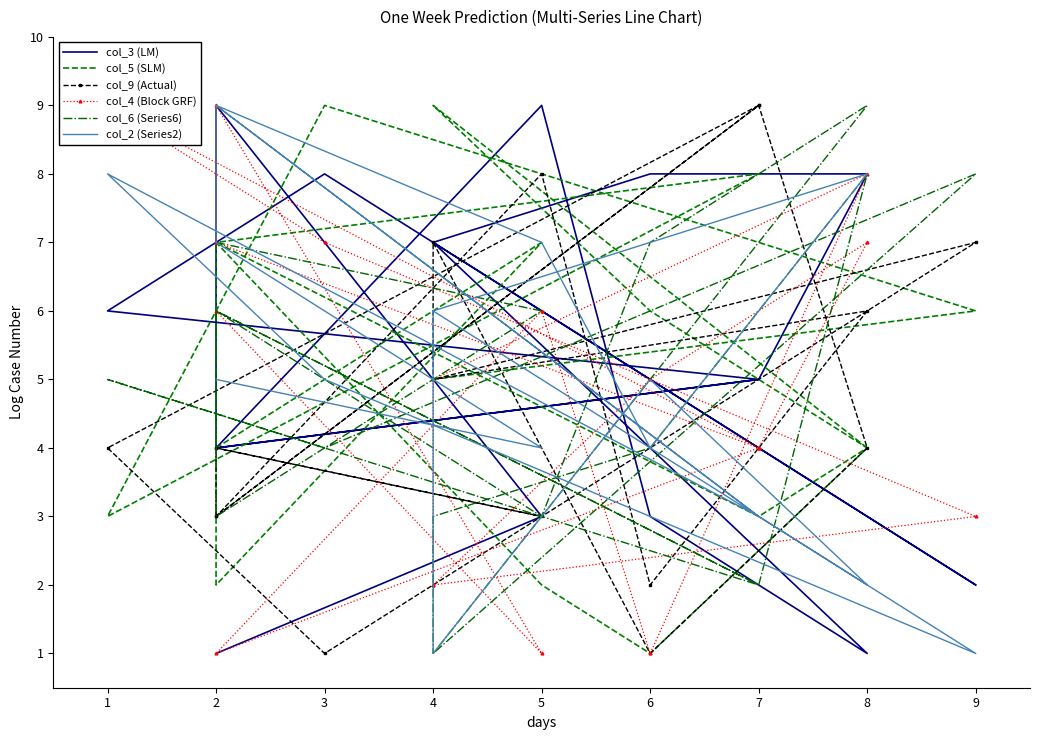

What is the difference between the second highest and minimum values in the col_9 (Actual) series?

8